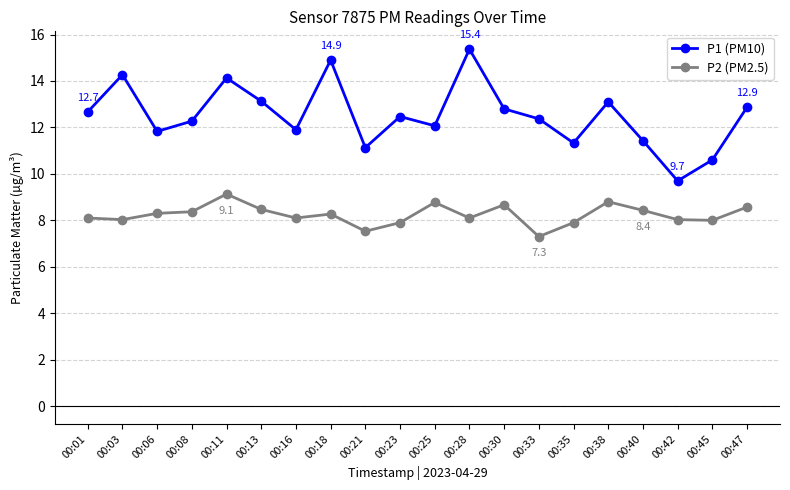

Which series has the largest total across all categories?

P1 (PM10)